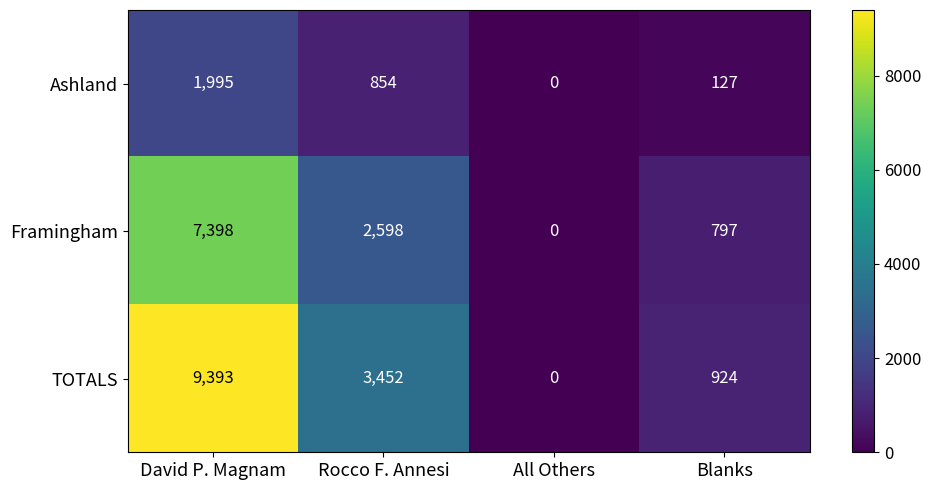

The value of TOTALS at Blanks is 924. True or false?

True